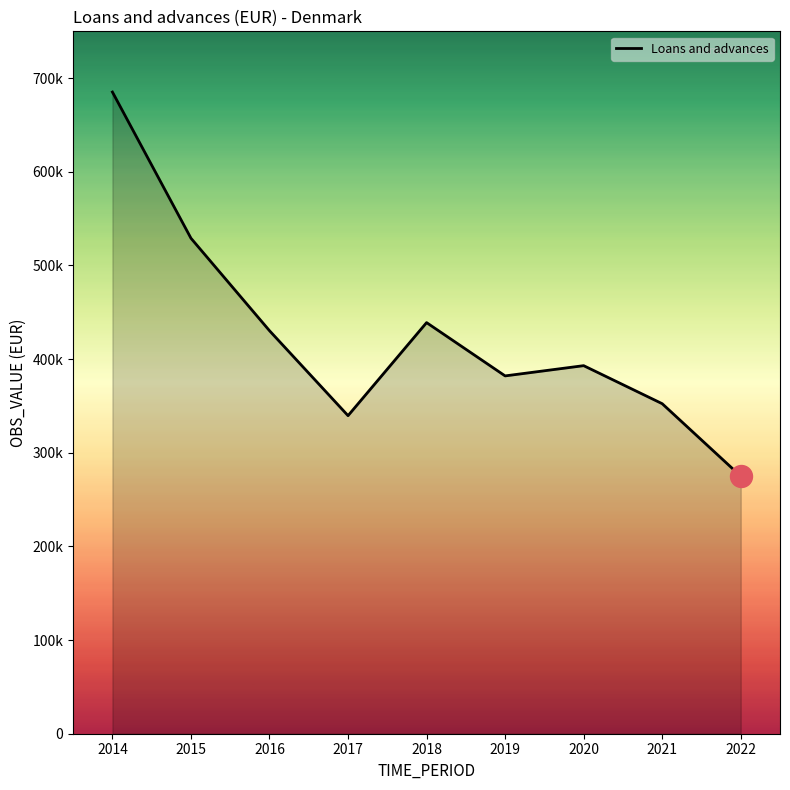

What is the change in value from 2014 to 2020?

-292158